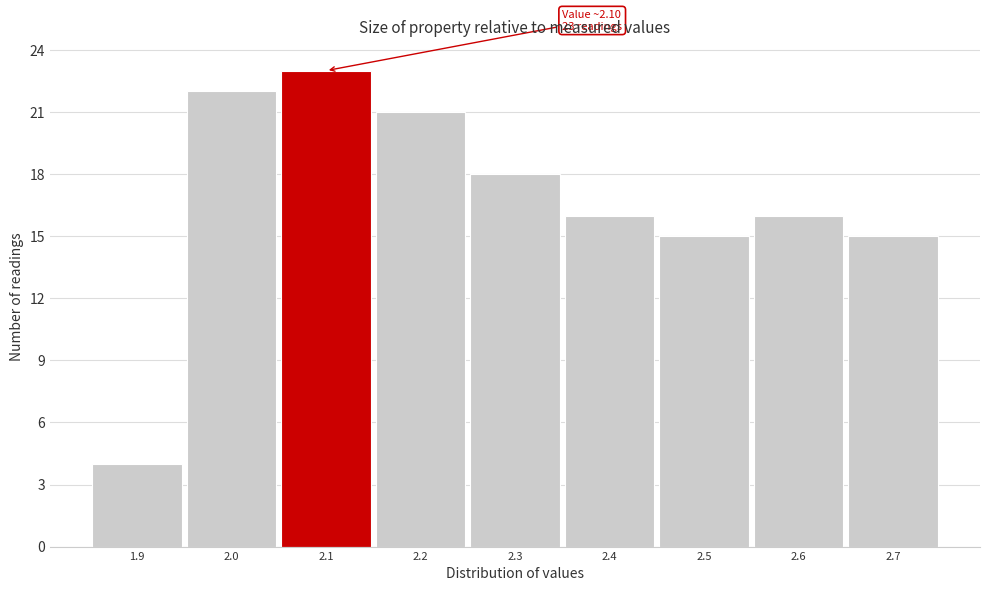

Which range on the x-axis has the tallest bar?

2.05 to 2.15